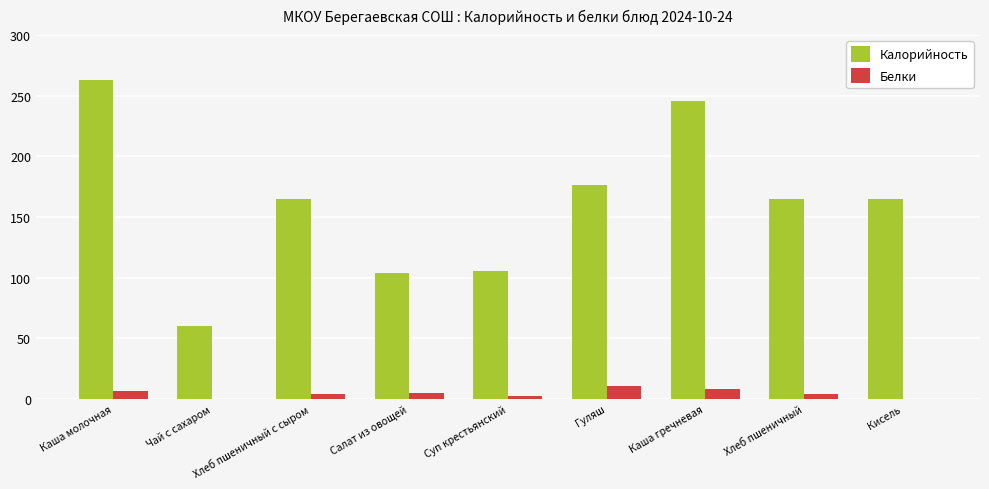

What is the spread (max minus min) of values at Каша молочная?

256.8